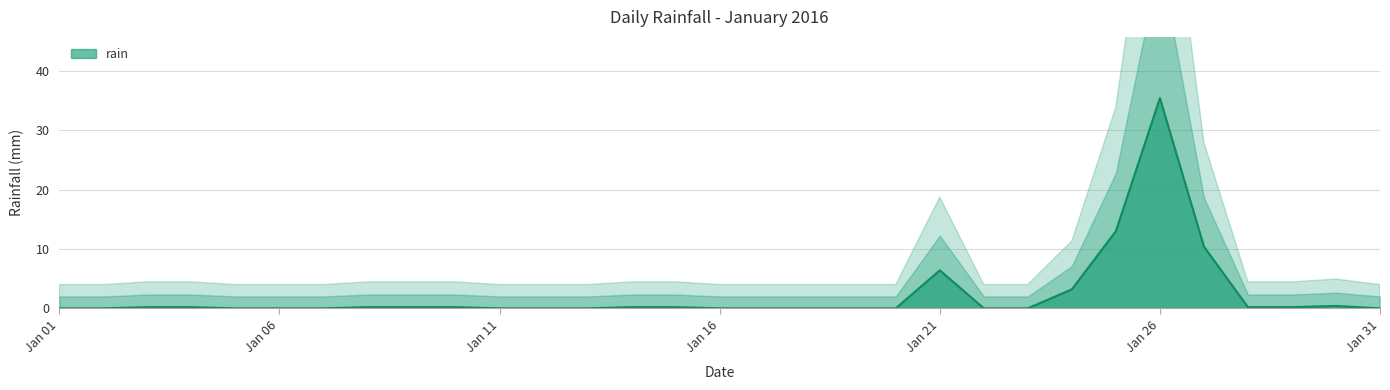

What is the highest value of the rain series?

35.4